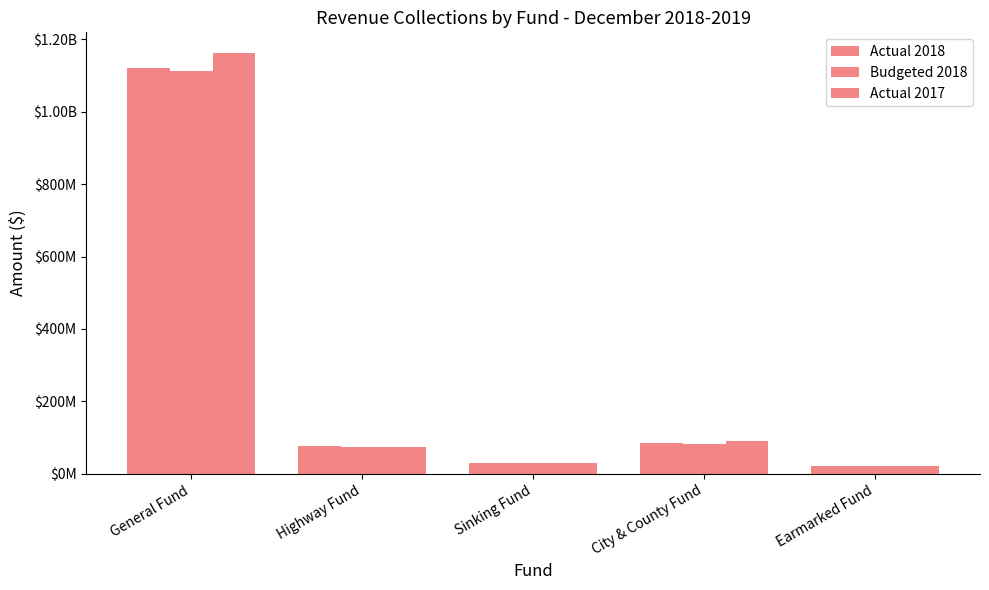

Are the bars grouped side by side (vs. stacked)?

Yes